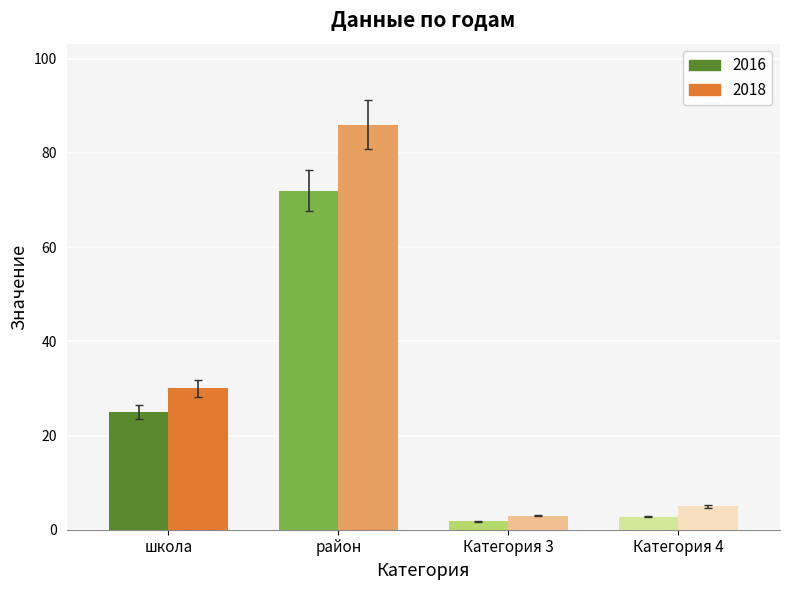

The 2018 series shows 2.8 at Категория 3. True or false?

True